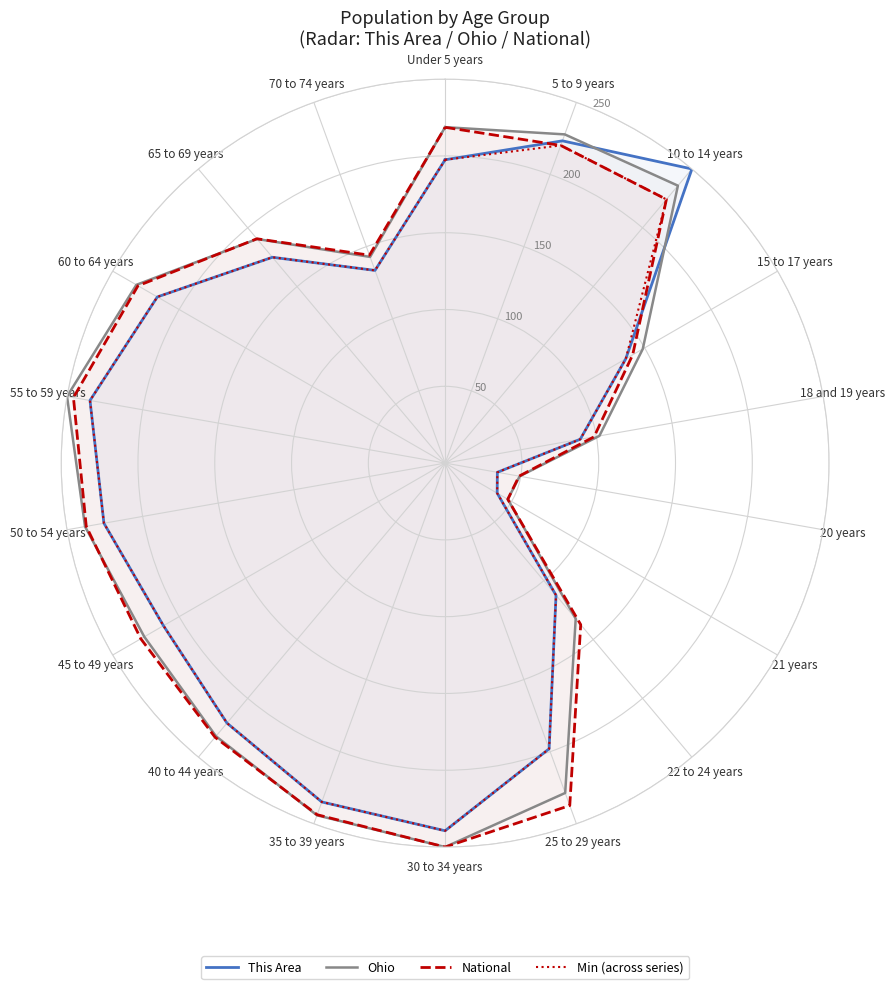

True or false: Ohio and Min (across series) intersect in this chart.

False